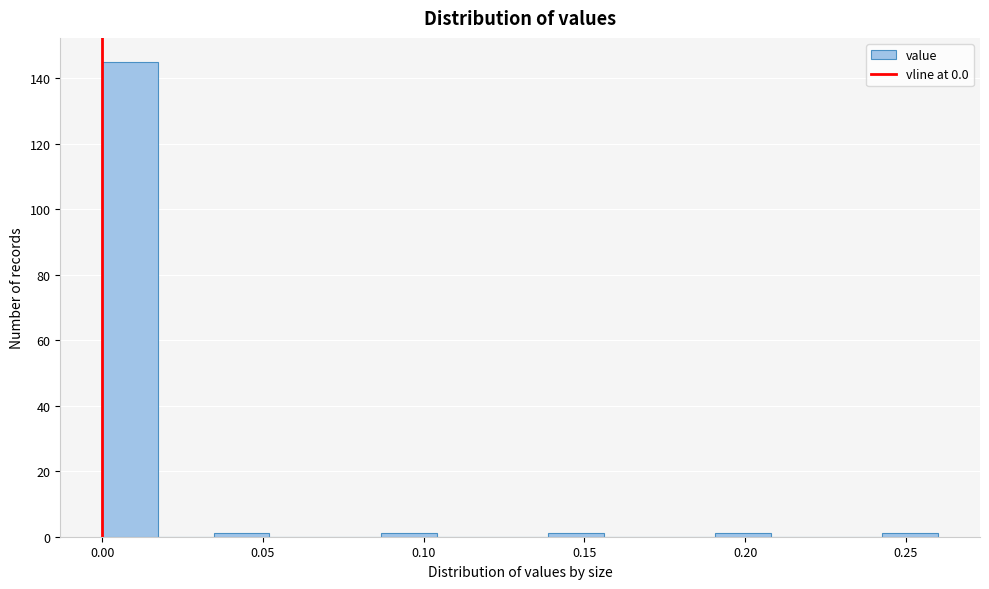

Around what value on the x-axis is the tallest bar? Give the approximate position of its centre, as read against the axis.

0.010